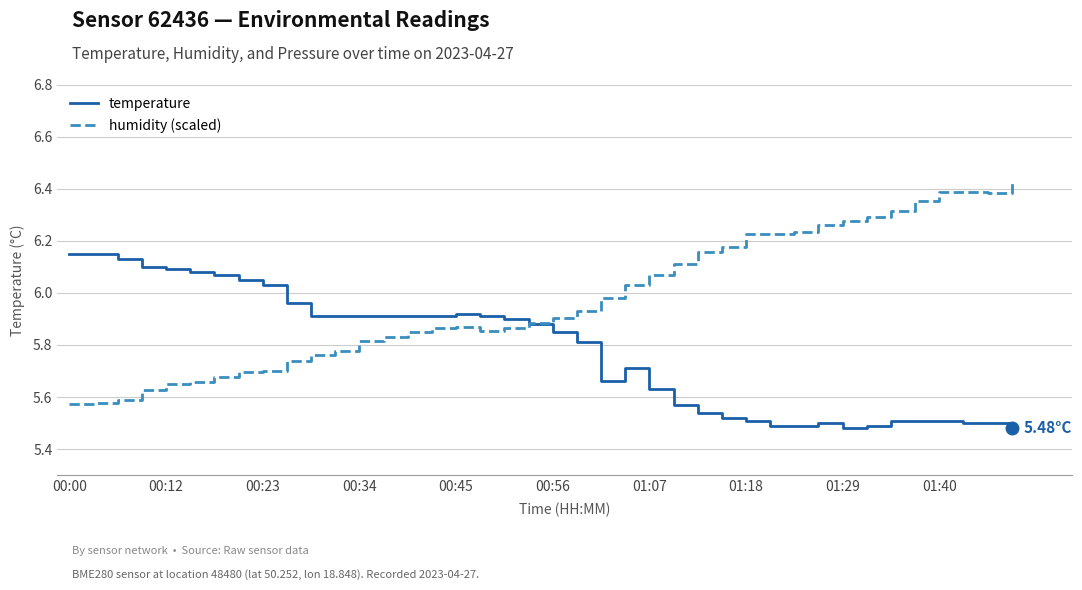

Which series has the largest range (max minus min)?

humidity (scaled)